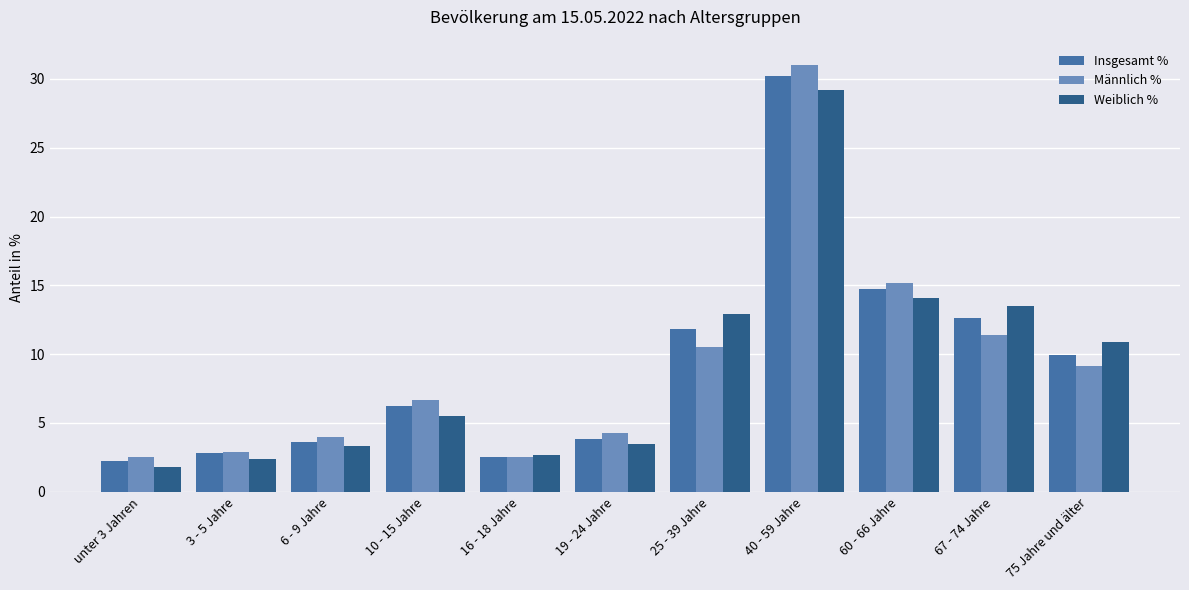

What are all the series names shown in the legend?

Insgesamt %, Männlich %, Weiblich %